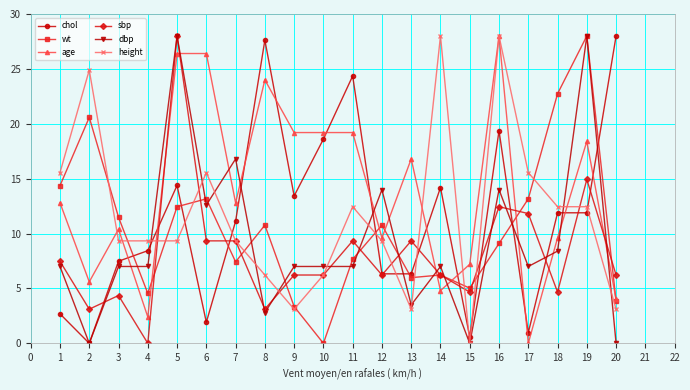

What is the average value of the chol series?

11.5